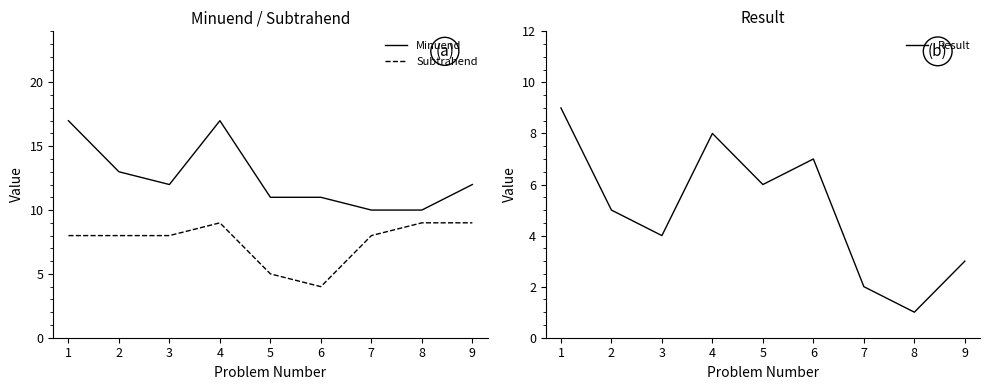

The value of Subtrahend at 5 is 8. True or false?

False